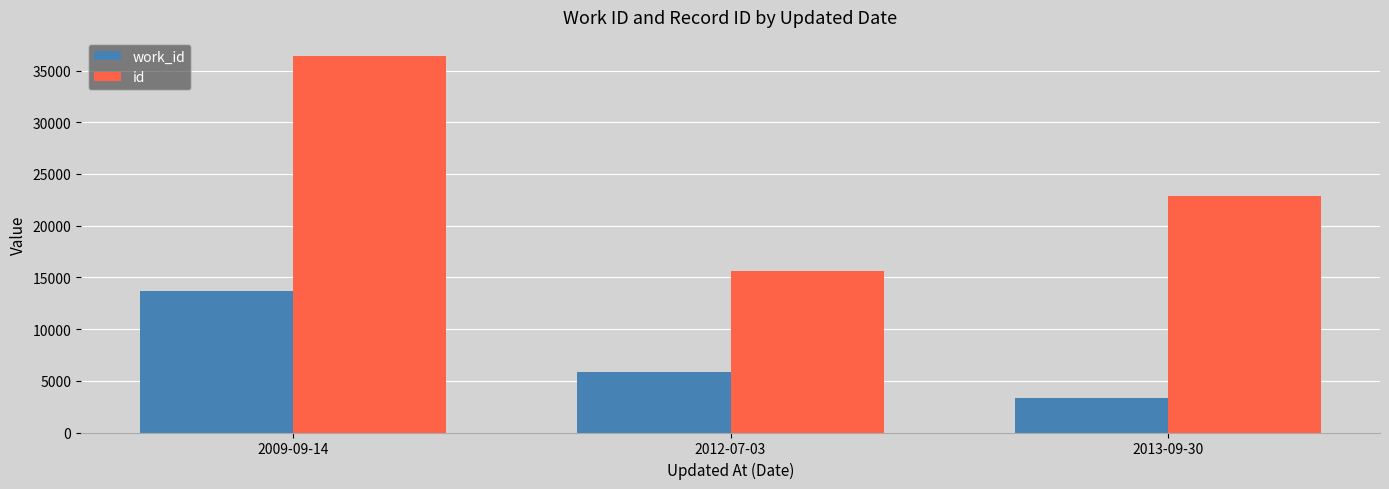

The value of work_id at 2013-09-30 is 3376. True or false?

True